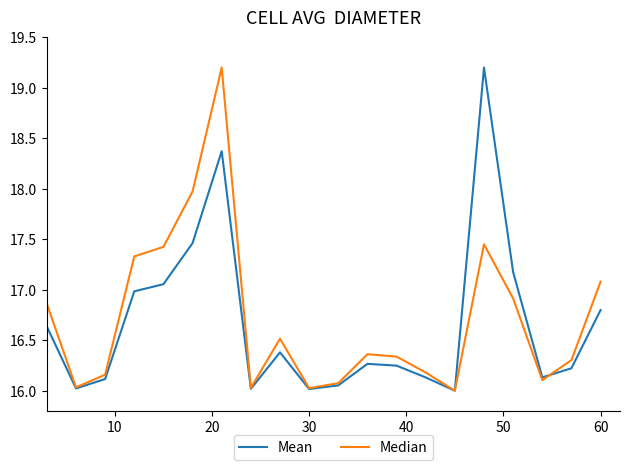

What is the maximum value shown in the chart?

19.2